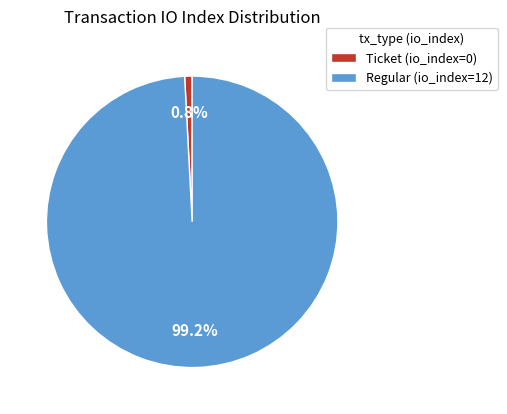

Is the sum of Ticket (io_index=0) and Regular (io_index=12) greater than half?

Yes